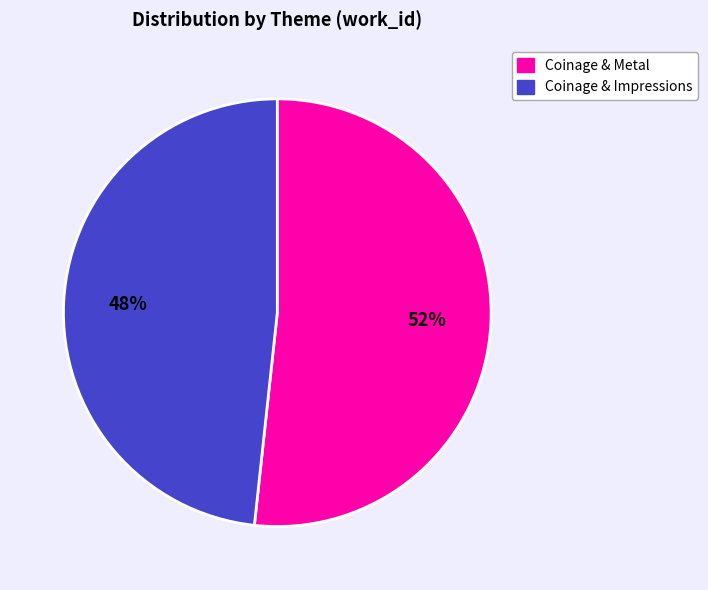

Is there a majority slice in this chart?

Yes